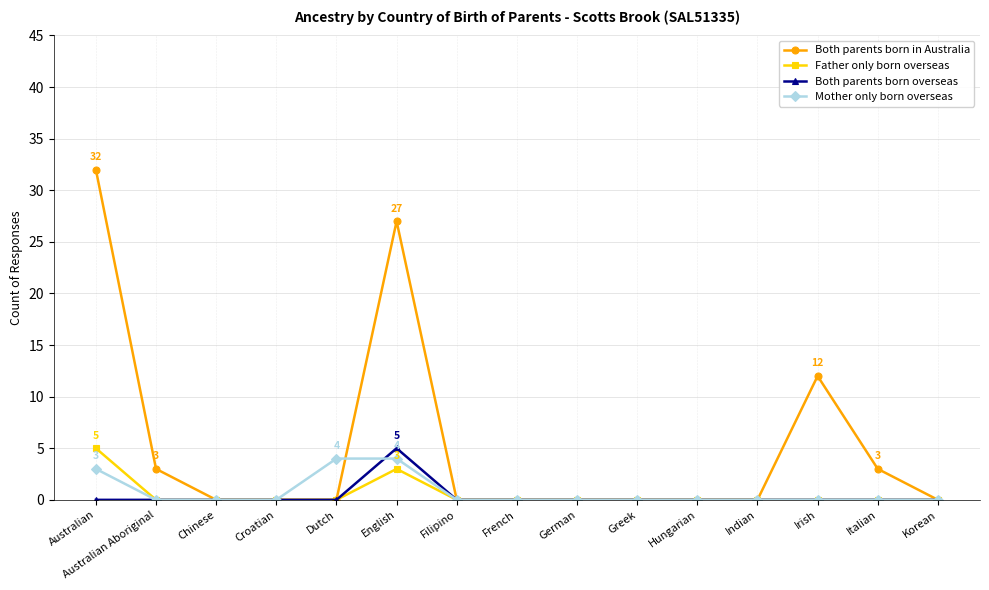

Which series has the largest total across all categories?

Both parents born in Australia